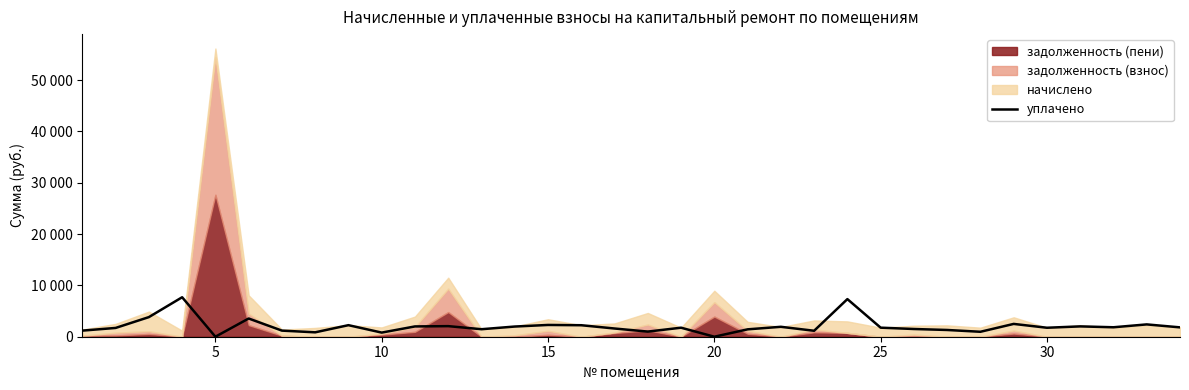

How many values are below 1763?

17